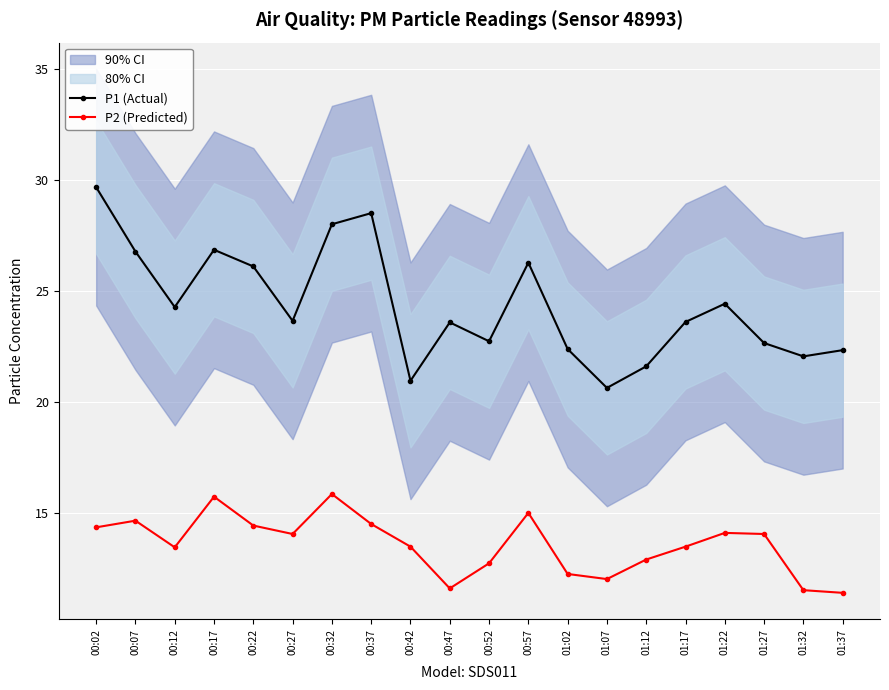

True or false: P1 (Actual) has more than 0 interior local peaks.

True